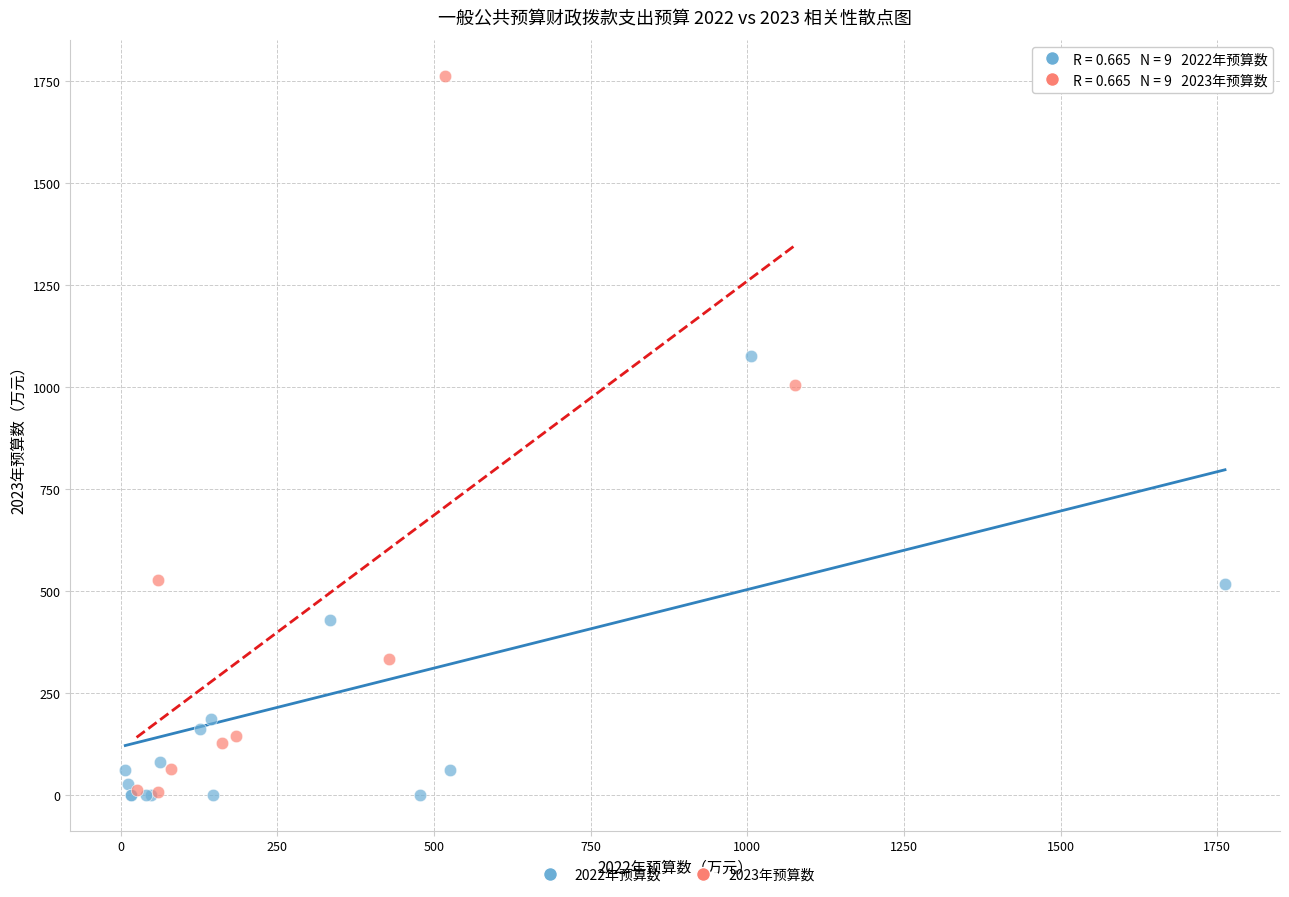

Which series has the largest Y range (max minus min)?

2023年预算数